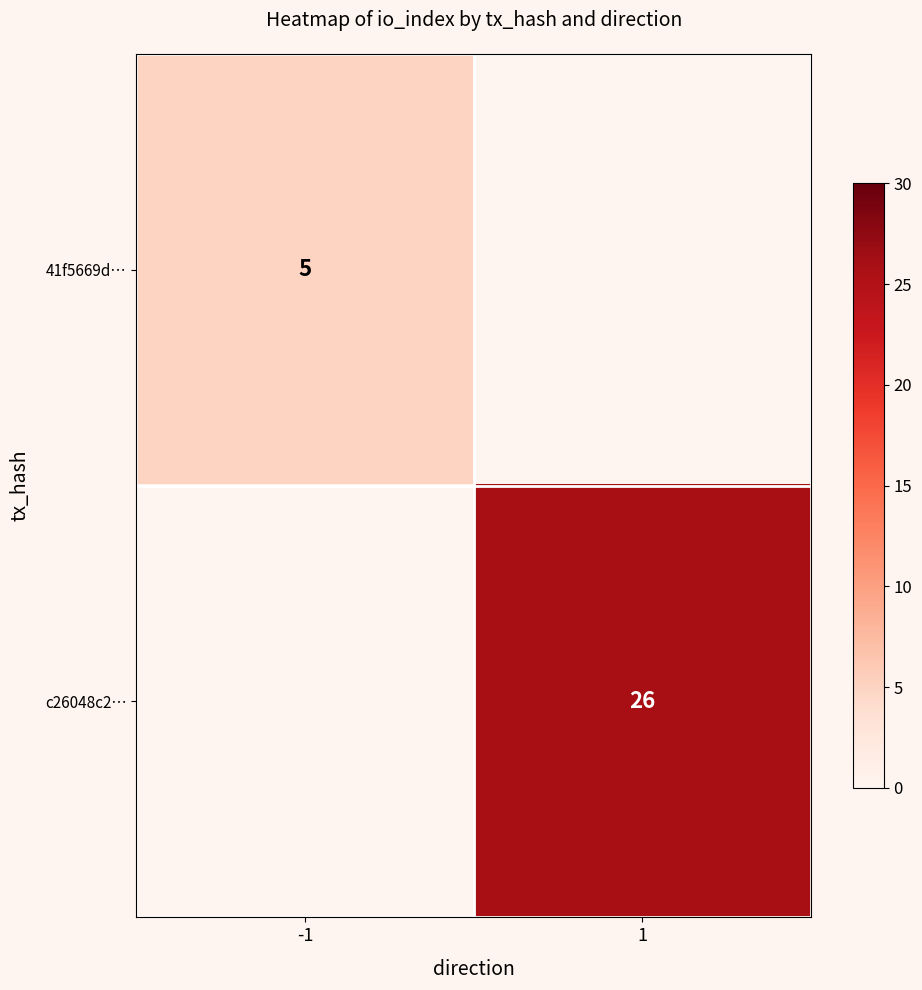

The value of 41f5669d… at -1 is 5. True or false?

True